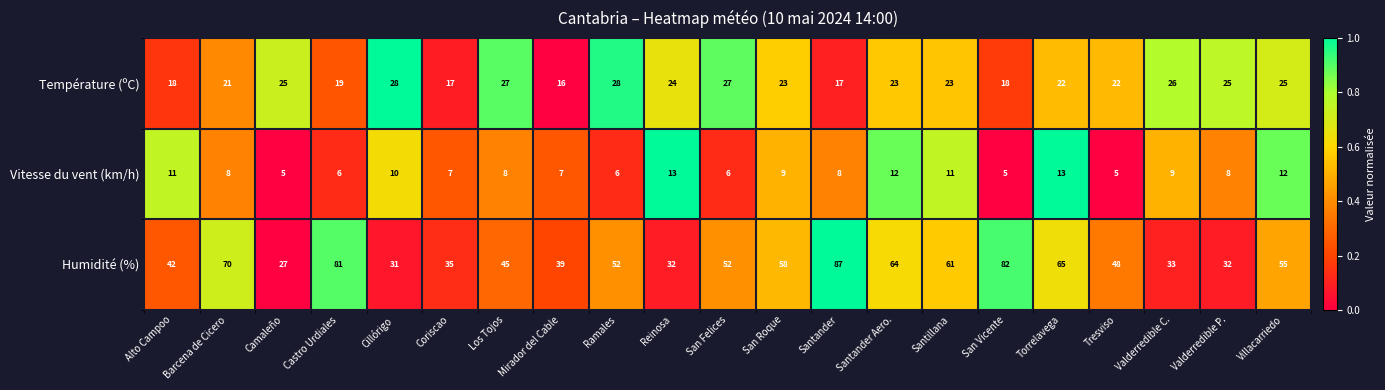

At which category is the sum across all series the highest?

Santander